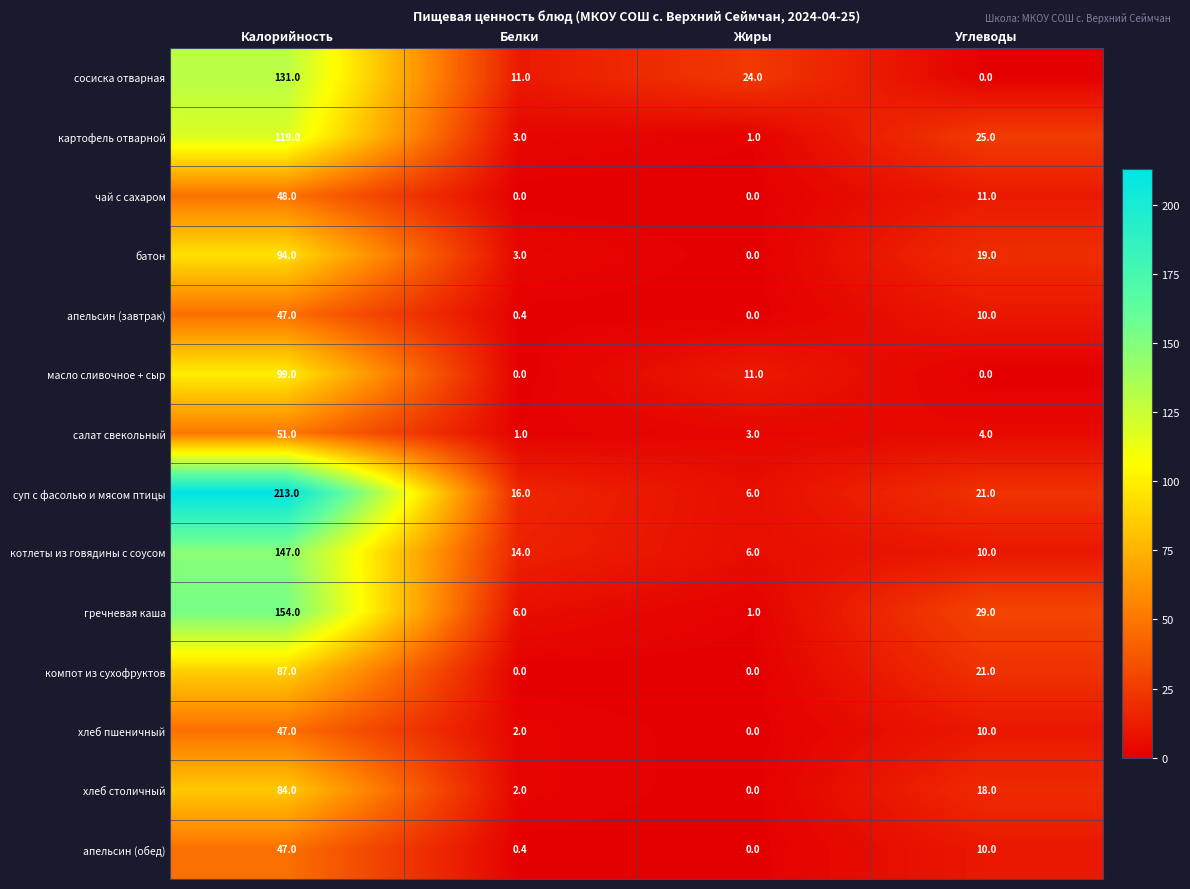

How many data points in хлеб пшеничный are less than 10?

2